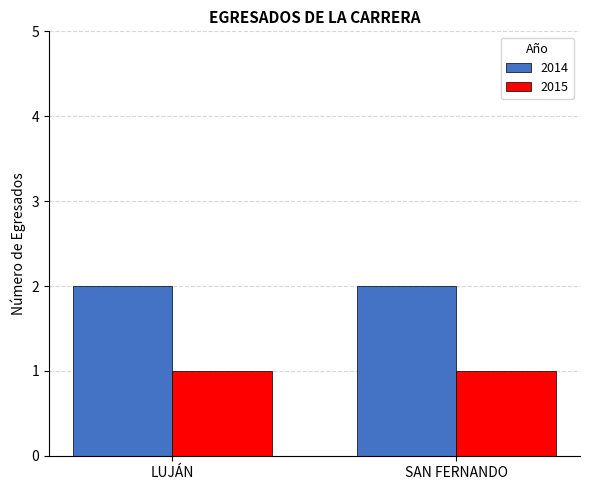

Is the value of 2014 at SAN FERNANDO greater than the value of 2015 at SAN FERNANDO?

Yes